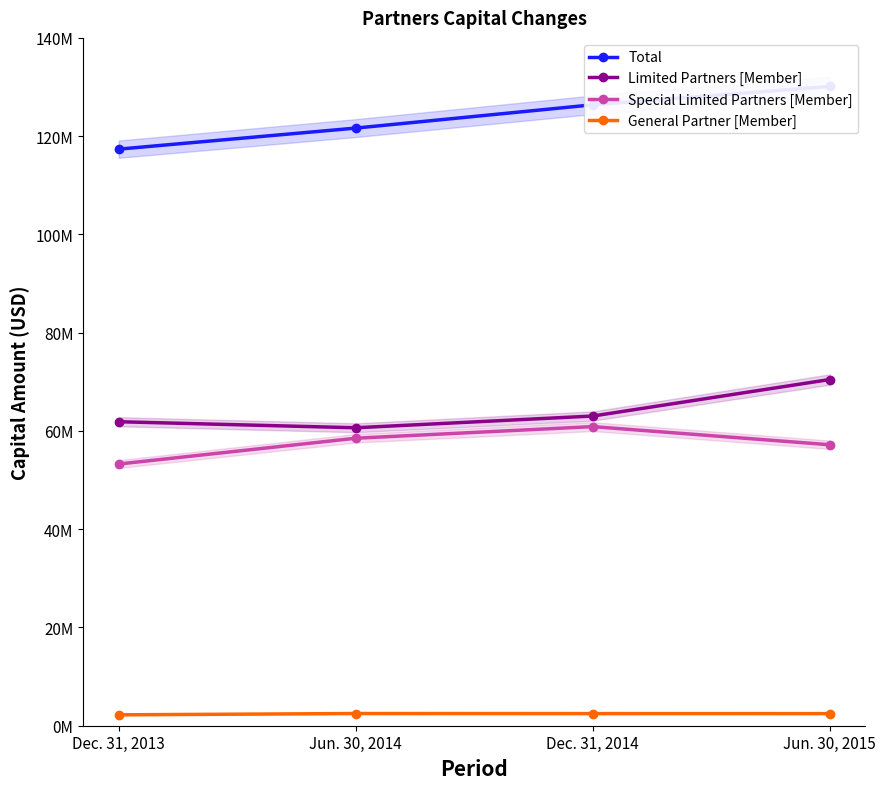

What is the label of the 4th point from the left?

Jun. 30, 2015